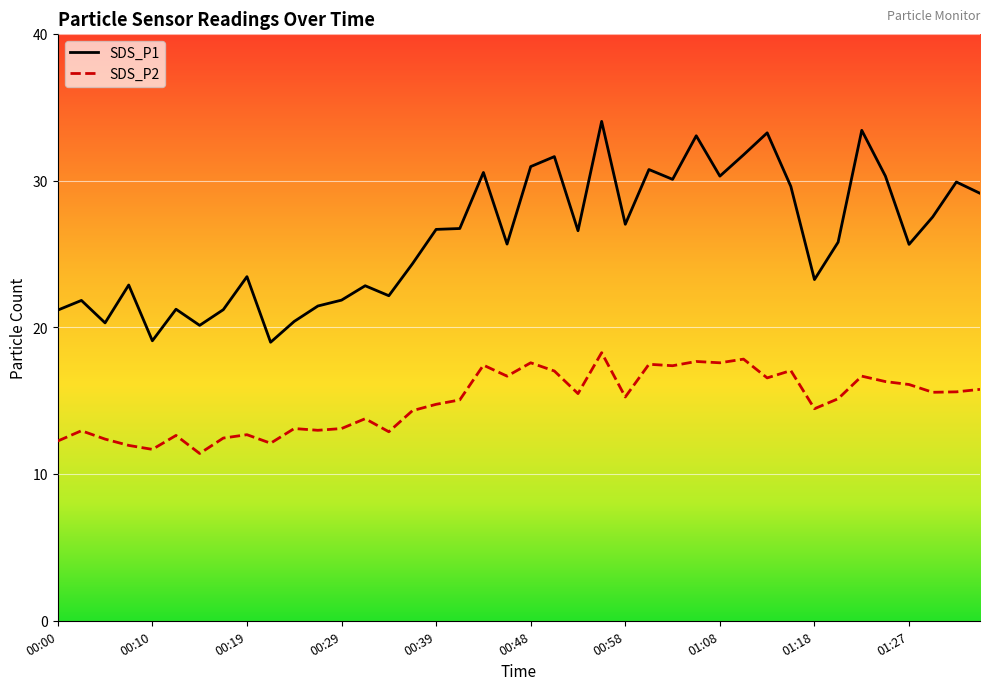

Reading left to right, what are all the values shown in this chart?

SDS_P1: 00:00=21.2	00:02=21.8	00:05=20.3	00:07=22.9	00:10=19.1	00:12=21.2	00:14=20.1	00:17=21.2	00:19=23.4	00:22=19.0	00:24=20.4	00:27=21.4	00:29=21.9	00:31=22.8	00:34=22.1	00:36=24.3	00:39=26.7	00:41=26.7	00:43=30.6	00:46=25.7	00:48=30.9	00:51=31.6	00:53=26.6	00:56=34.0	00:58=27.0	01:01=30.8	01:03=30.1	01:06=33.0	01:08=30.3	01:10=31.8	01:13=33.2	01:15=29.6	01:18=23.2	01:20=25.8	01:23=33.4	01:25=30.3	01:27=25.6	01:30=27.5	01:32=29.9	01:35=29.1
SDS_P2: 00:00=12.2	00:02=12.9	00:05=12.4	00:07=11.9	00:10=11.7	00:12=12.6	00:14=11.4	00:17=12.4	00:19=12.7	00:22=12.1	00:24=13.1	00:27=13.0	00:29=13.1	00:31=13.8	00:34=12.9	00:36=14.3	00:39=14.8	00:41=15.1	00:43=17.4	00:46=16.7	00:48=17.6	00:51=17.0	00:53=15.5	00:56=18.3	00:58=15.2	01:01=17.5	01:03=17.4	01:06=17.7	01:08=17.6	01:10=17.8	01:13=16.6	01:15=17.1	01:18=14.4	01:20=15.1	01:23=16.7	01:25=16.3	01:27=16.1	01:30=15.6	01:32=15.6	01:35=15.8